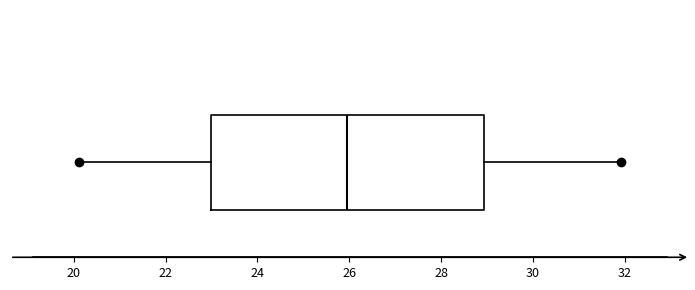

Transcribe this box plot: give where the median line is, the range the box spans, and where the two whiskers end, as read against the x-axis. The values are not printed on the chart, so give them approximately, as read against the axis.

median 26.0, box 23.0 to 29.0, whiskers 20.2 to 32.0